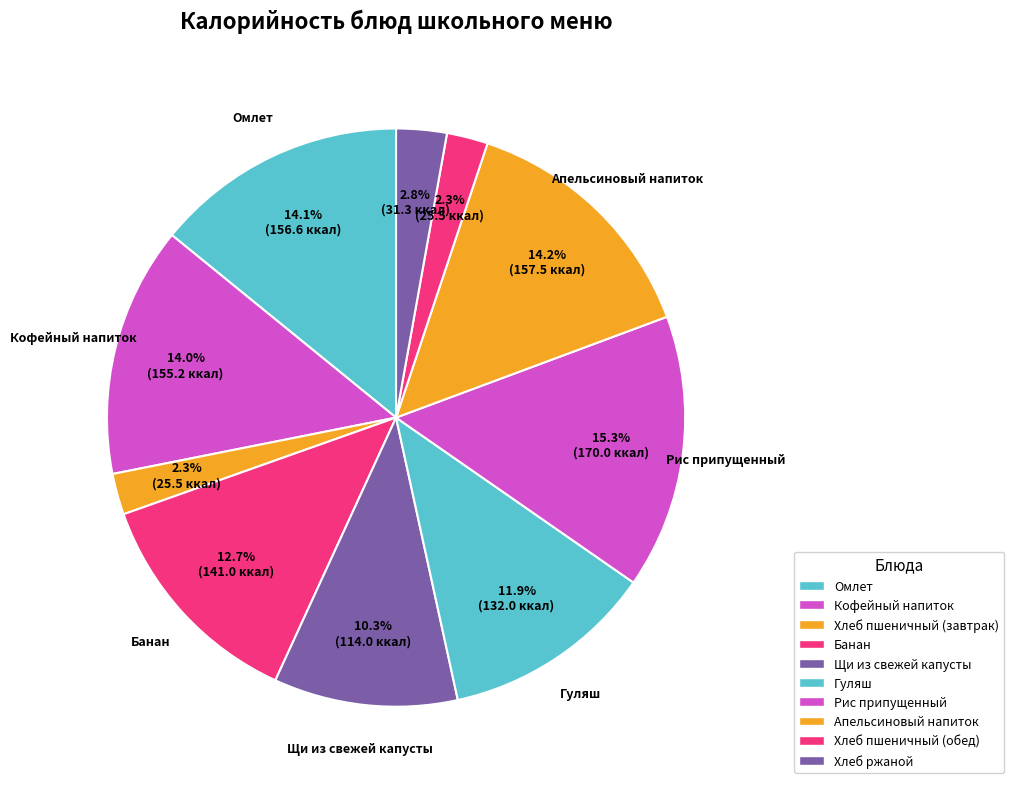

The Хлеб пшеничный (завтрак) slice represents 2% of the pie. True or false?

True